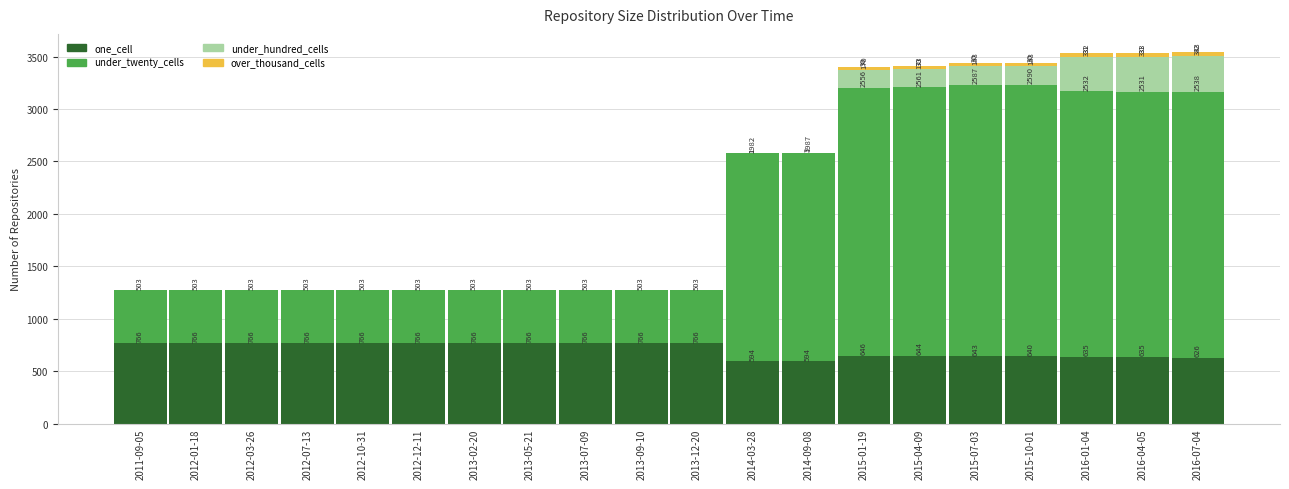

True or false: one_cell has a value of 533 at 2013-07-09.

False